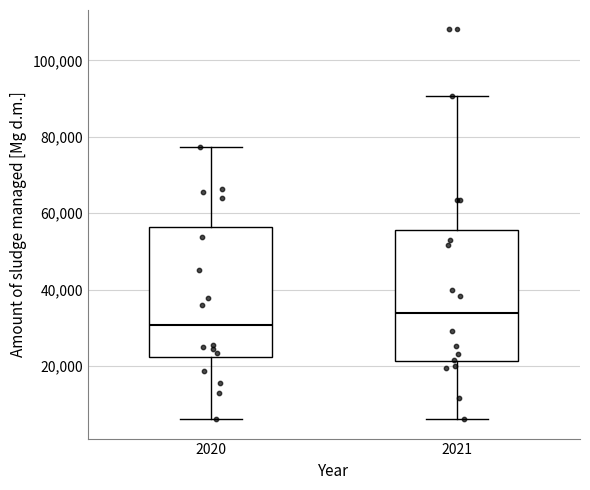

Where is the upper edge of the box at x = 2021 on the y-axis? The values are not printed on the chart, so give them approximately, as read against the axis.

56000